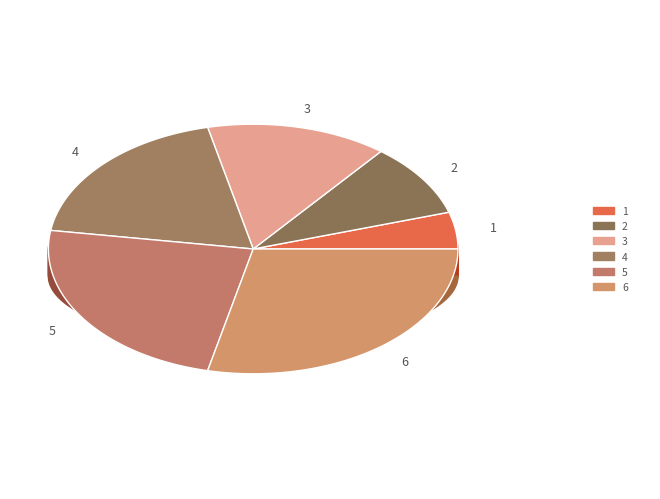

Which slice is the largest?

6